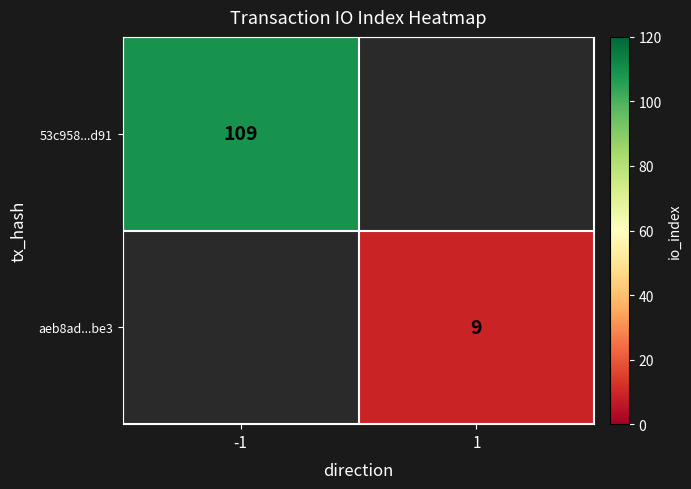

The aeb8ad...be3 series shows 3 at 1. True or false?

False